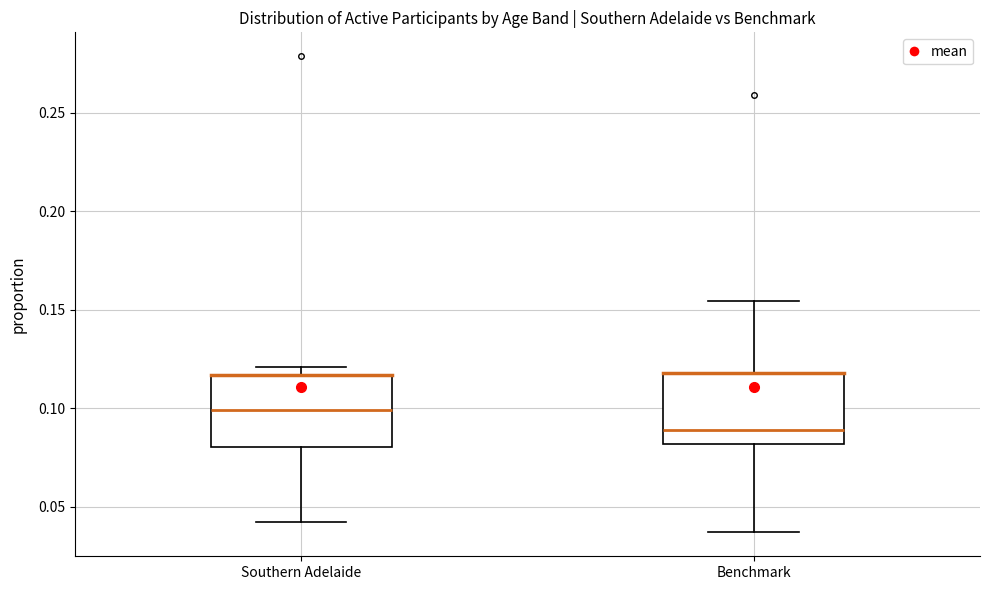

Which box's median line is the highest?

Southern Adelaide